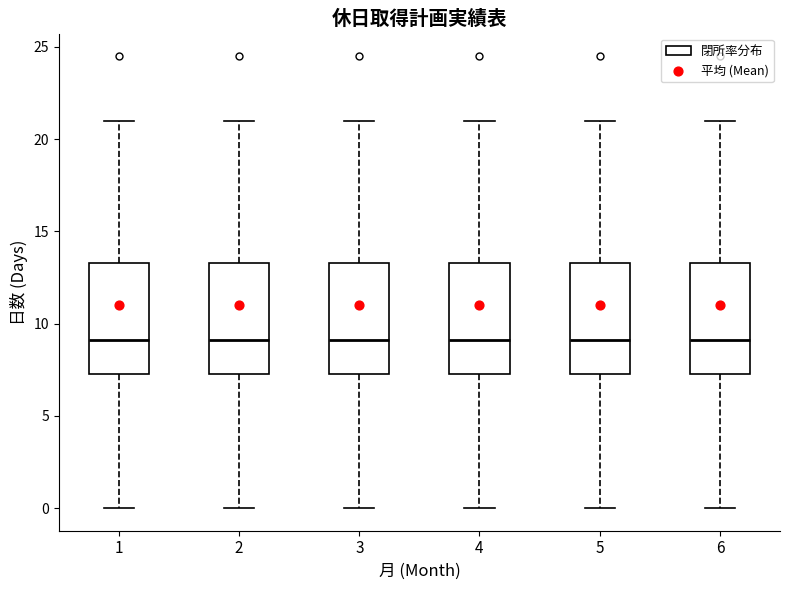

Where is the lower edge of the box at x = 2 on the y-axis? The values are not printed on the chart, so give them approximately, as read against the axis.

7.0